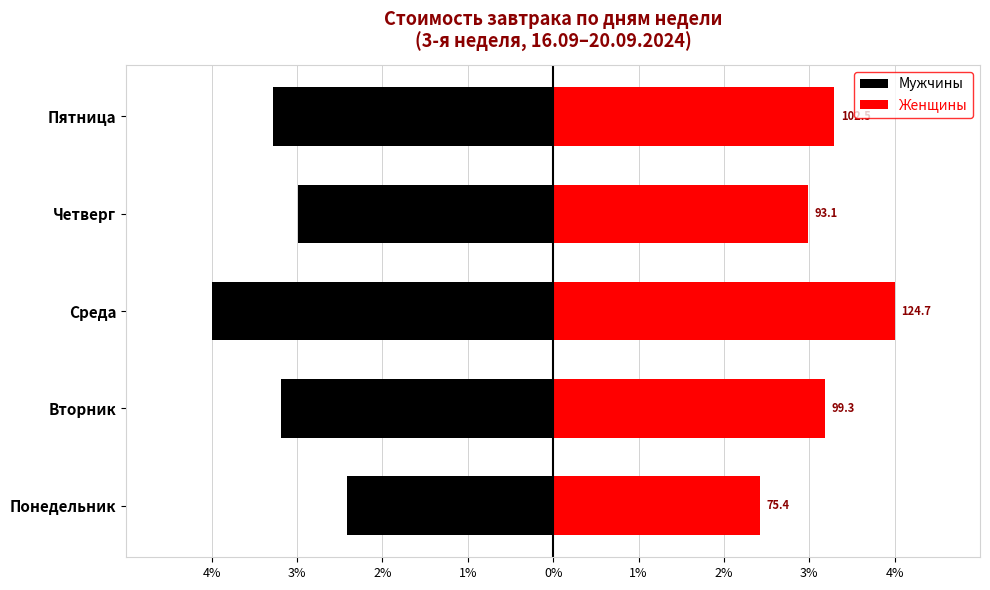

What are all the series names shown in the legend?

Мужчины, Женщины